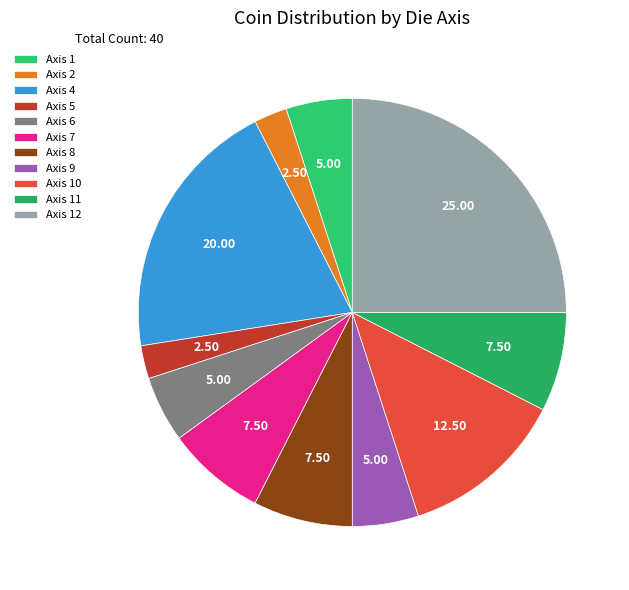

Count the number of slices in the pie.

11